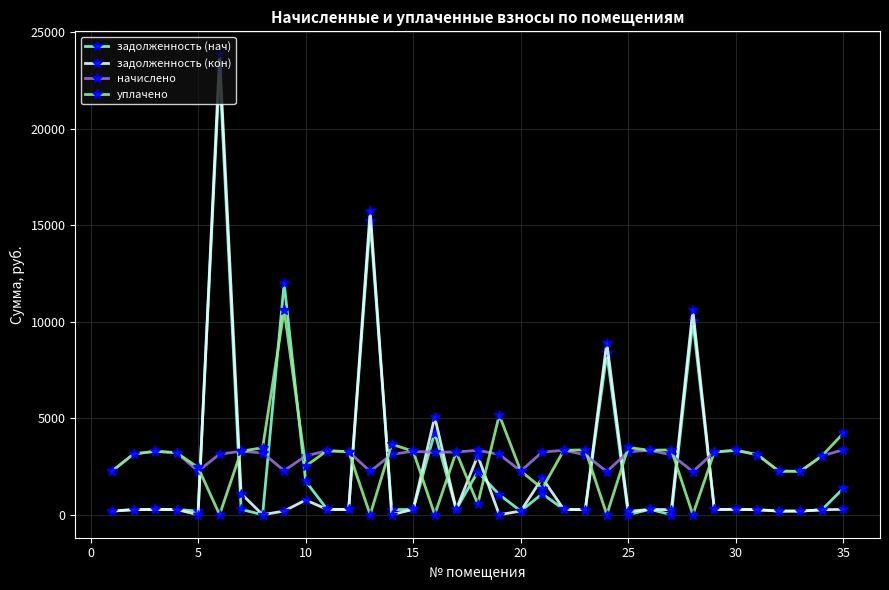

What is the value of the начислено point at the 21st from the left?

3248.6